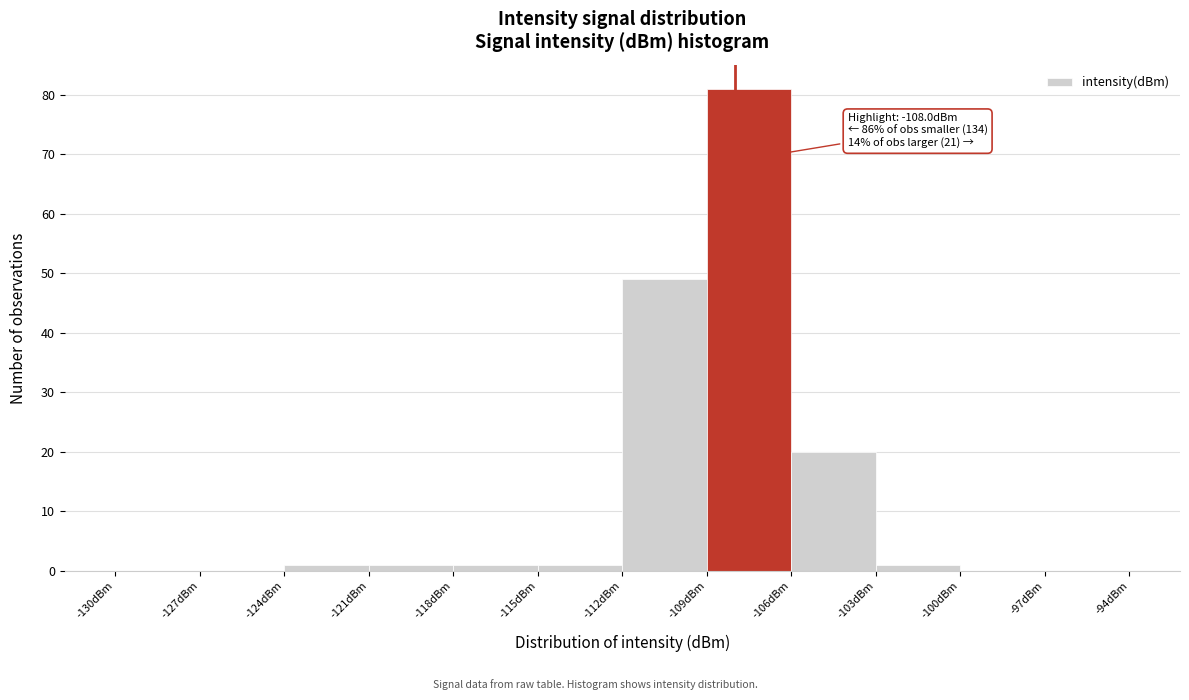

Over which range of the x-axis is the bar tallest?

-109 to -106